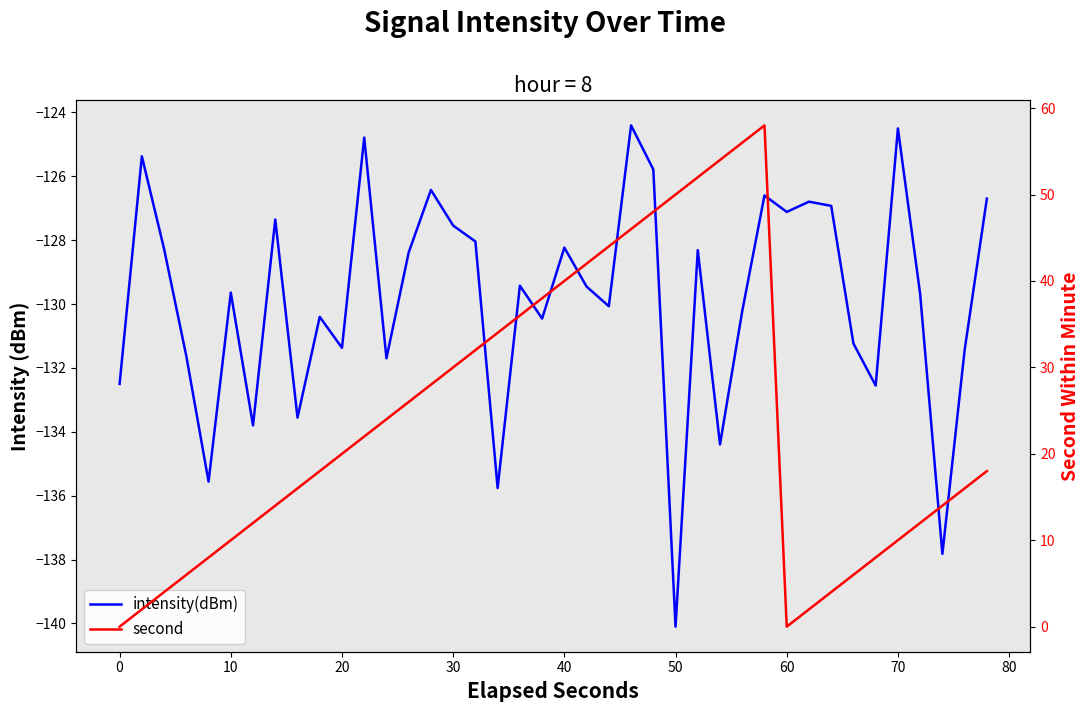

True or false: intensity(dBm) and second intersect in this chart.

False